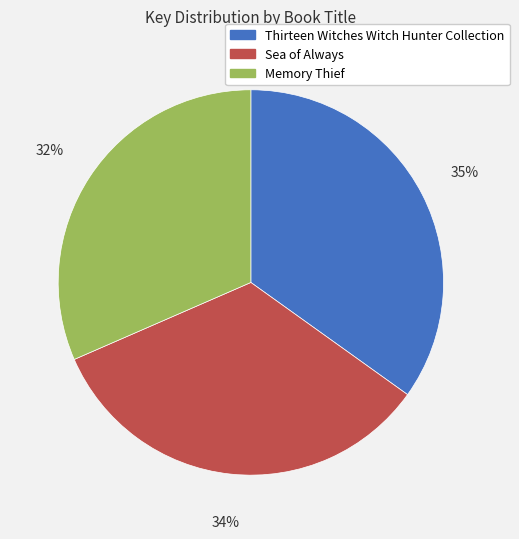

To the nearest percent, what is the combined percentage of Thirteen Witches Witch Hunter Collection and Sea of Always?

68%